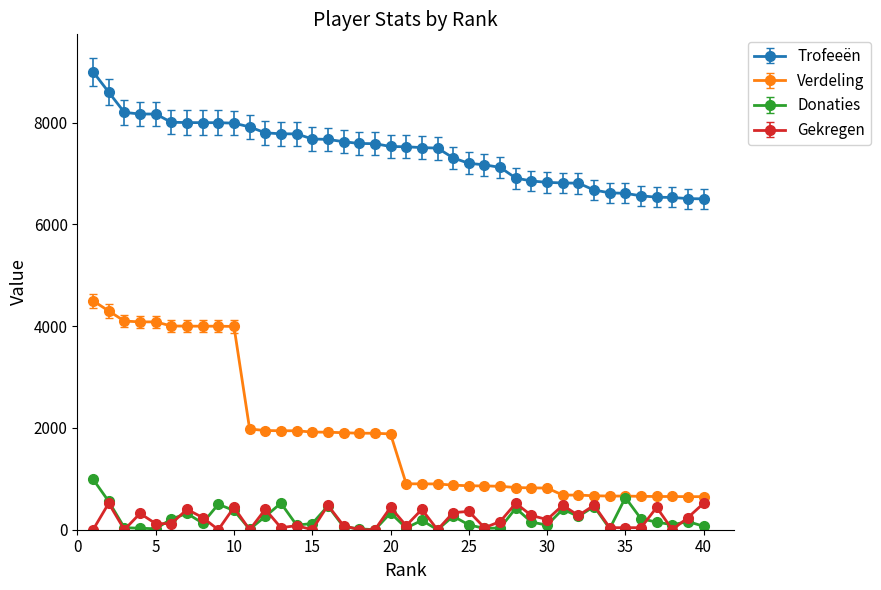

What is the maximum value shown in the chart?

9000